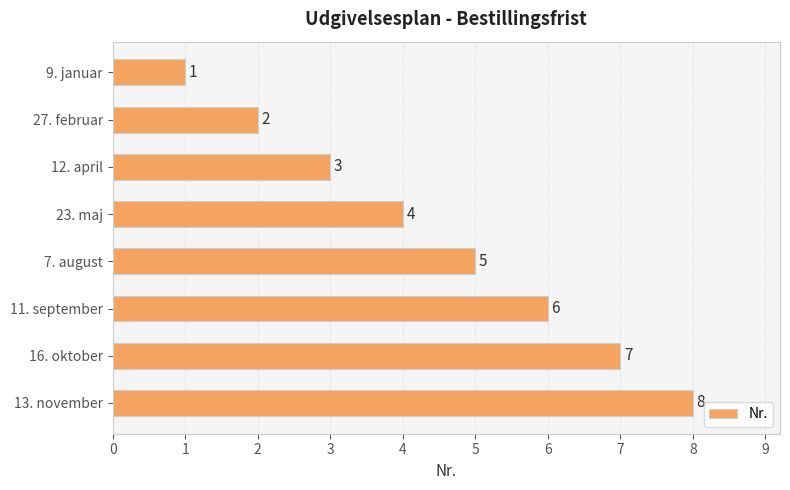

What is the value of the 4th bar from the top?

4